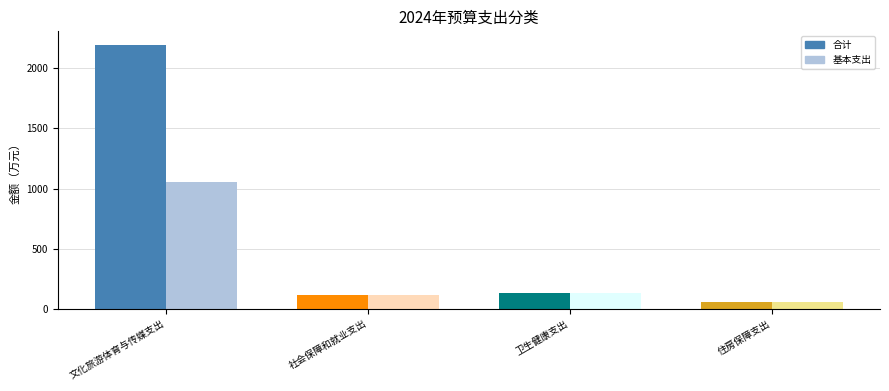

Reading left to right, list all the values displayed in this chart.

合计: 文化旅游体育与传媒支出=2195.6	社会保障和就业支出=113.2	卫生健康支出=135.1	住房保障支出=61.5
基本支出: 文化旅游体育与传媒支出=1054.5	社会保障和就业支出=113.2	卫生健康支出=135.1	住房保障支出=61.5